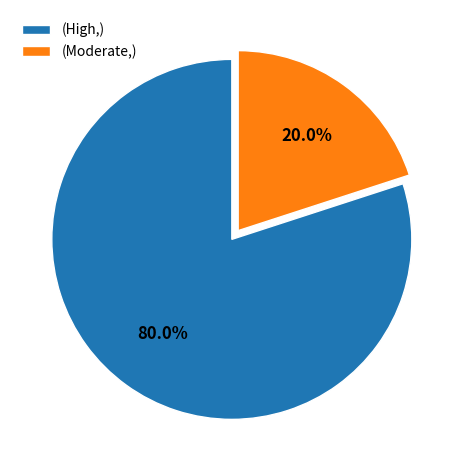

Which category accounts for the majority?

(High,)